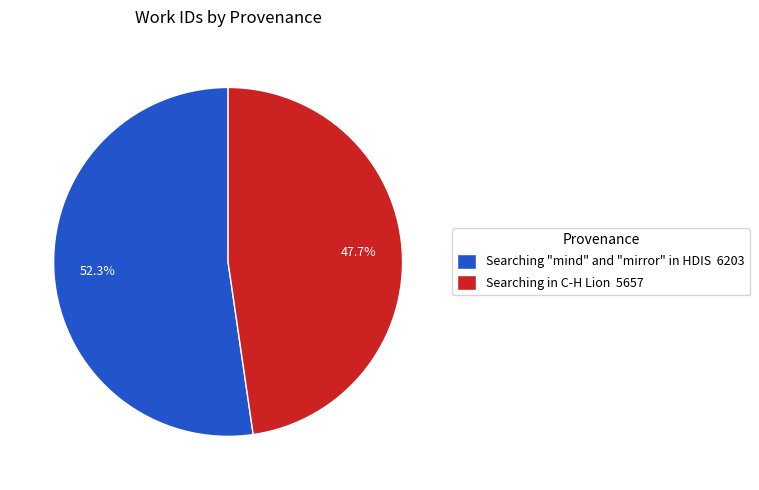

What portion of the pie excludes Searching "mind" and "mirror" in HDIS?

47.7%